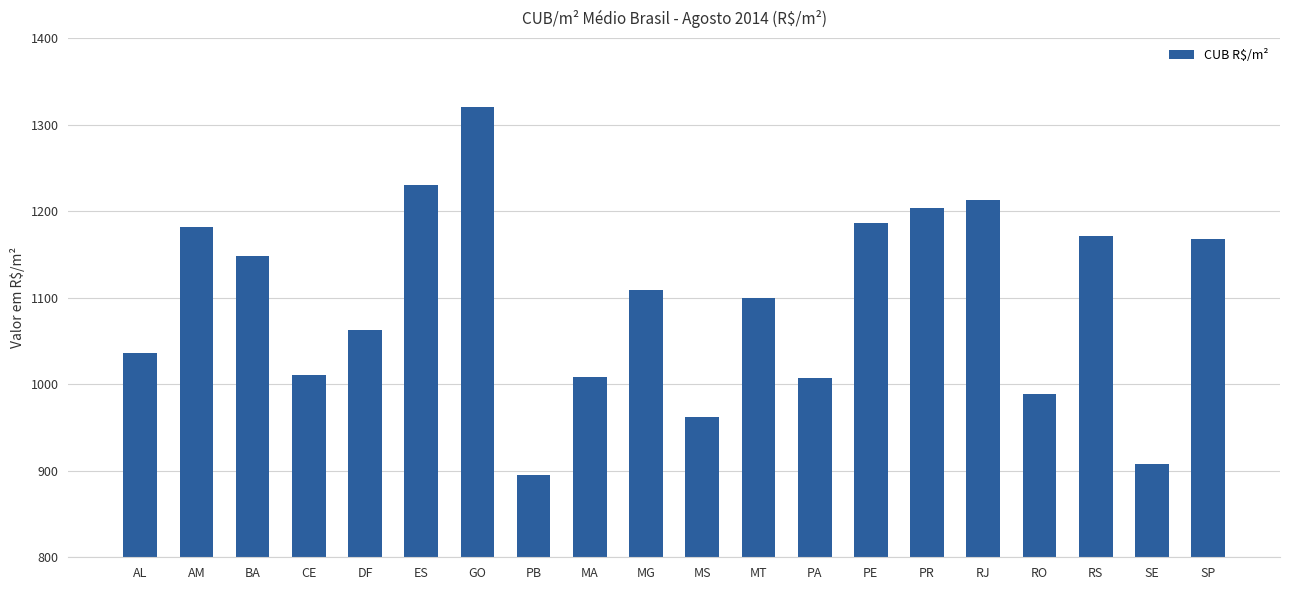

What is the change in value from ES to GO?

+89.3